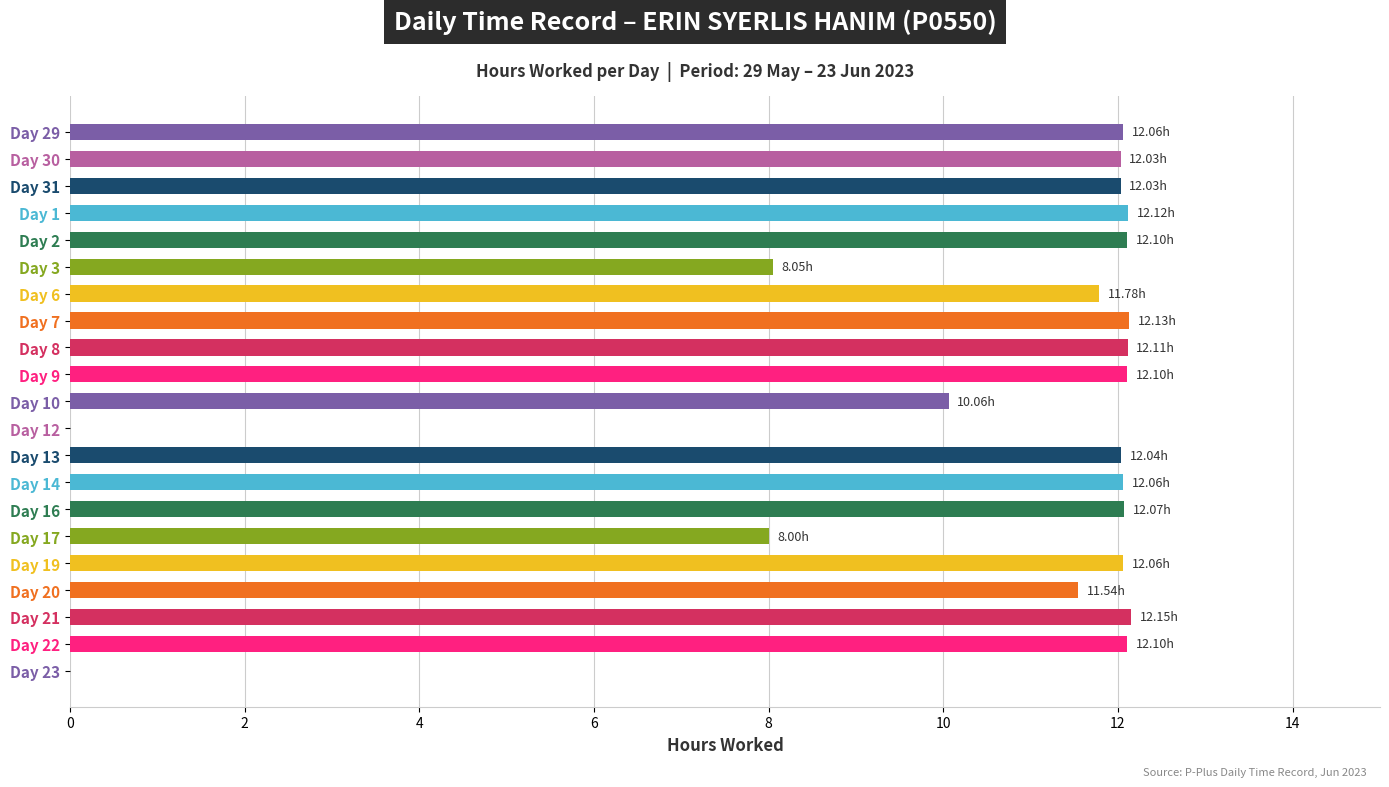

Approximately how many times larger is the value at Day 31 compared to Day 21?

1.0